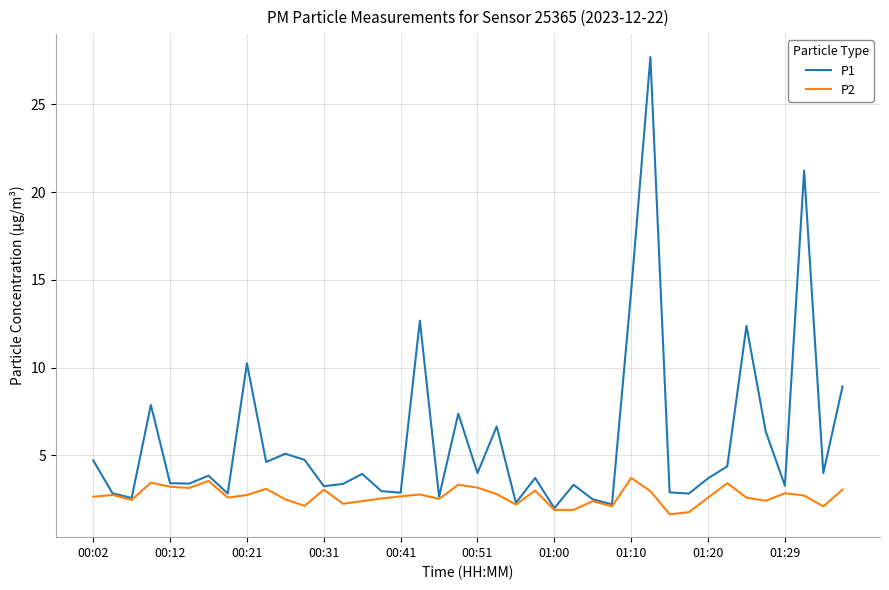

What is the maximum value for P2?

3.7